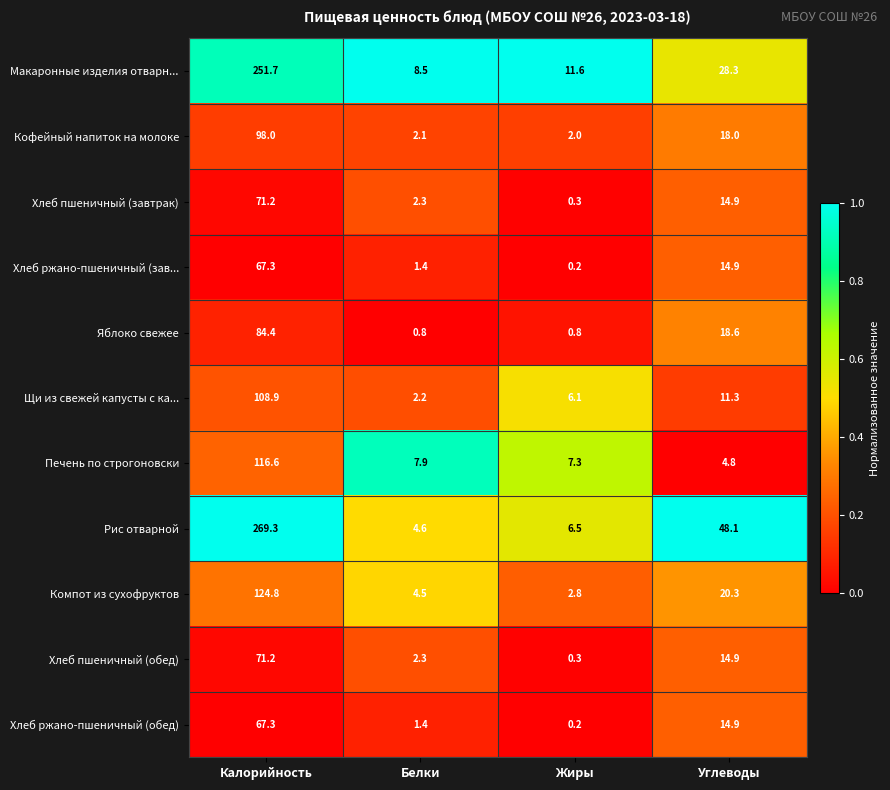

What is the difference between the maximum and minimum values in the Кофейный напиток на молоке series?

96.0